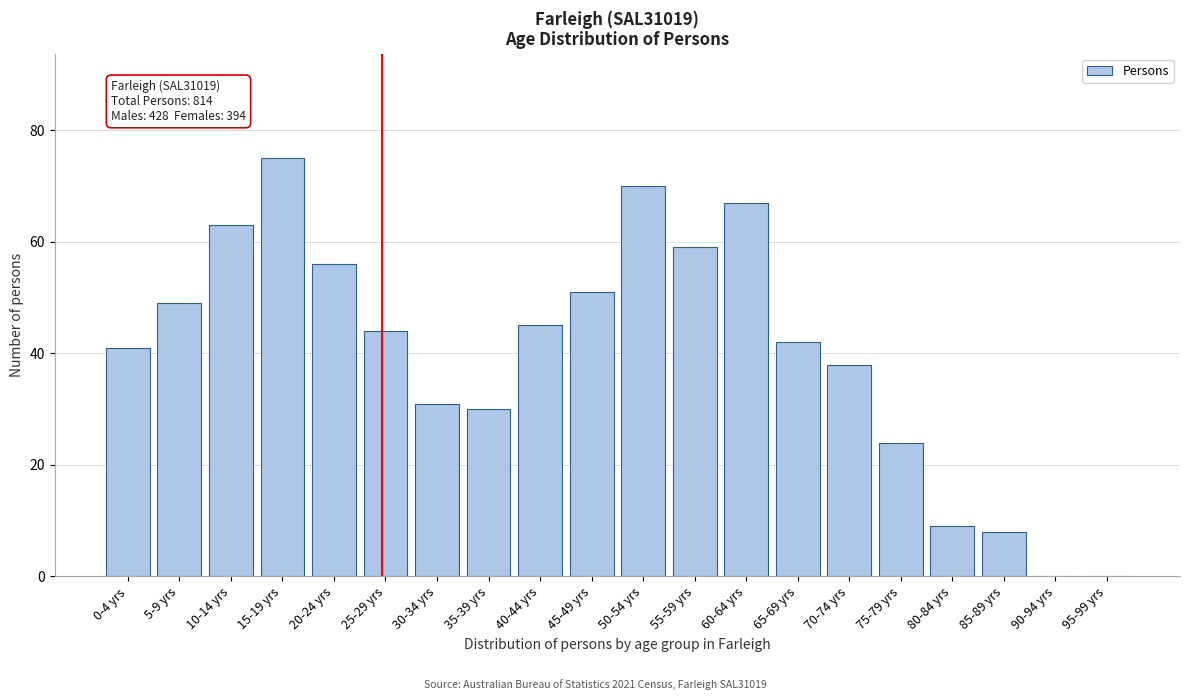

Reading left to right, extract all data points from this chart.

0-4 yrs=41	5-9 yrs=49	10-14 yrs=63	15-19 yrs=75	20-24 yrs=56	25-29 yrs=44	30-34 yrs=31	35-39 yrs=30	40-44 yrs=45	45-49 yrs=51	50-54 yrs=70	55-59 yrs=59	60-64 yrs=67	65-69 yrs=42	70-74 yrs=38	75-79 yrs=24	80-84 yrs=9	85-89 yrs=8	90-94 yrs=0	95-99 yrs=0